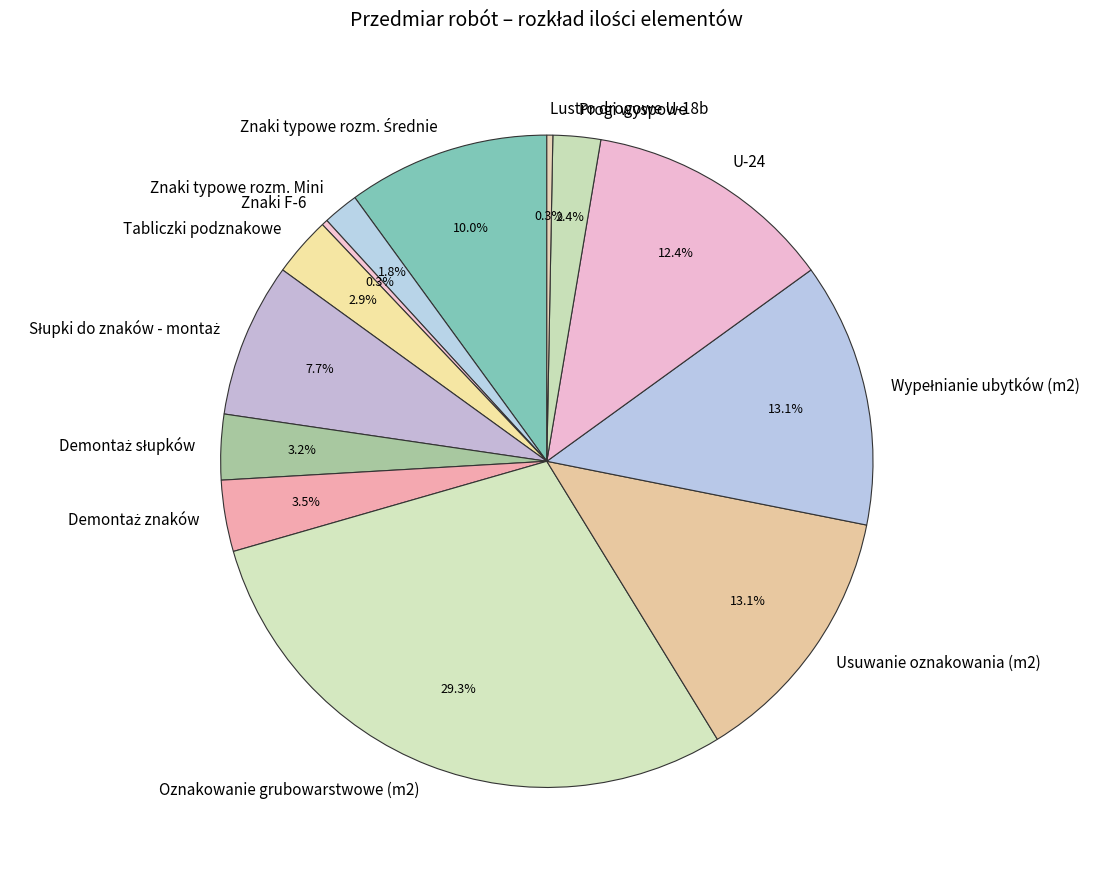

To the nearest percent, what is the difference between the largest and smallest slice percentages?

29%